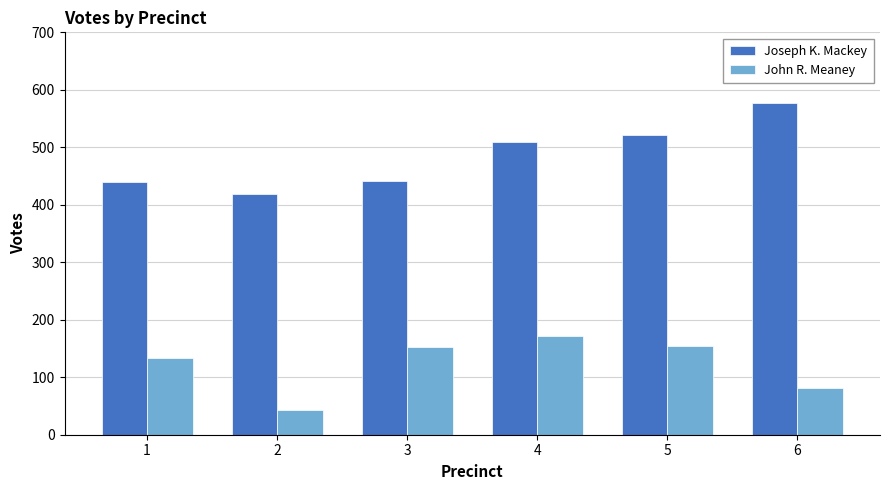

At which label is Joseph K. Mackey closest to 498?

4